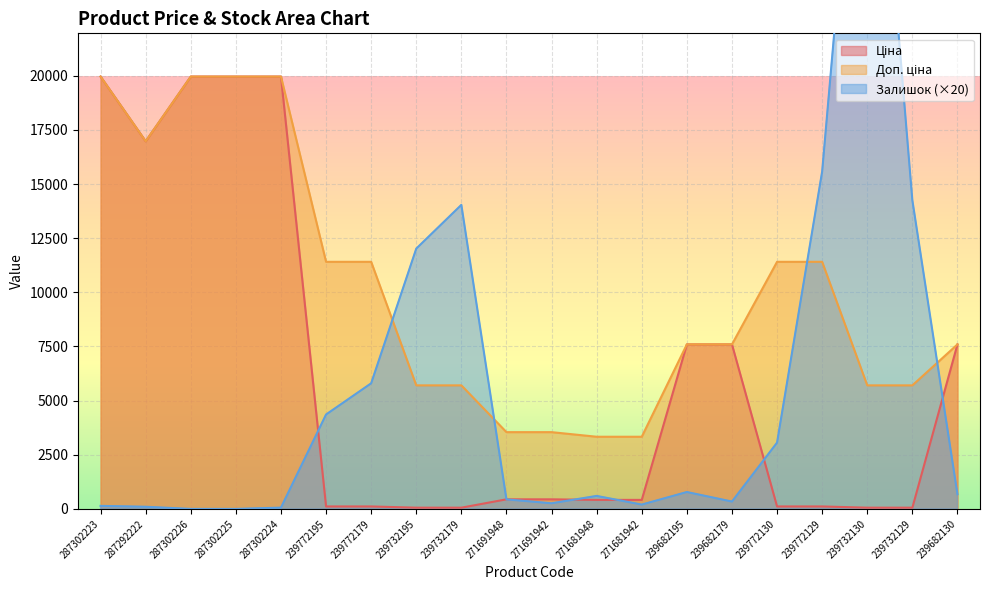

How many data points in Залишок are less than 680?

10